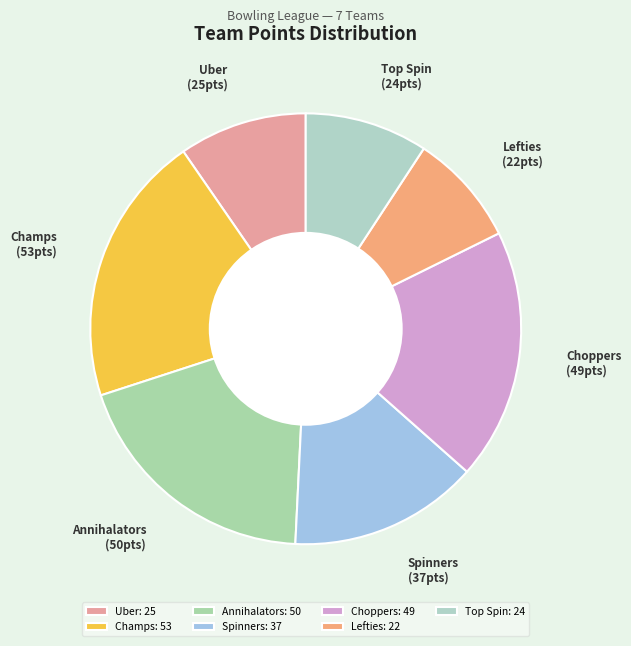

The Champs slice represents 20% of the pie. True or false?

True